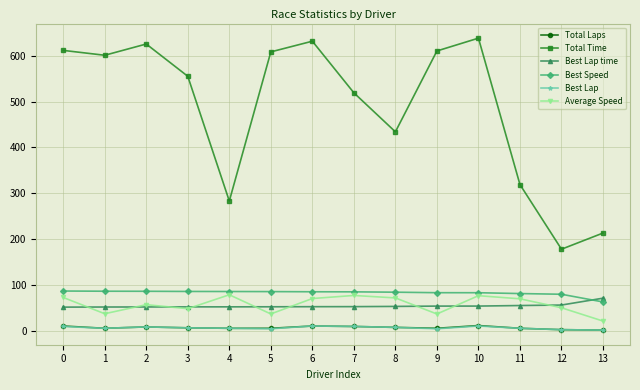

True or false: Average Speed and Best Speed cross at least once.

False